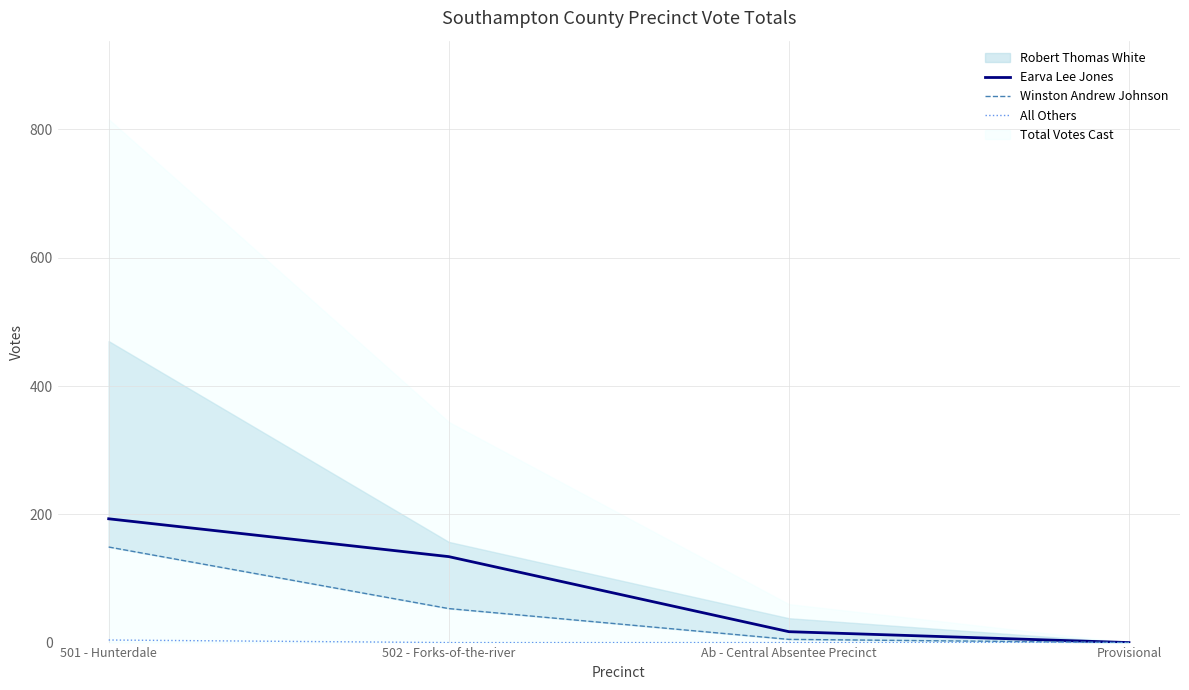

The value of Winston Andrew Johnson at 501 - Hunterdale is 149. True or false?

True